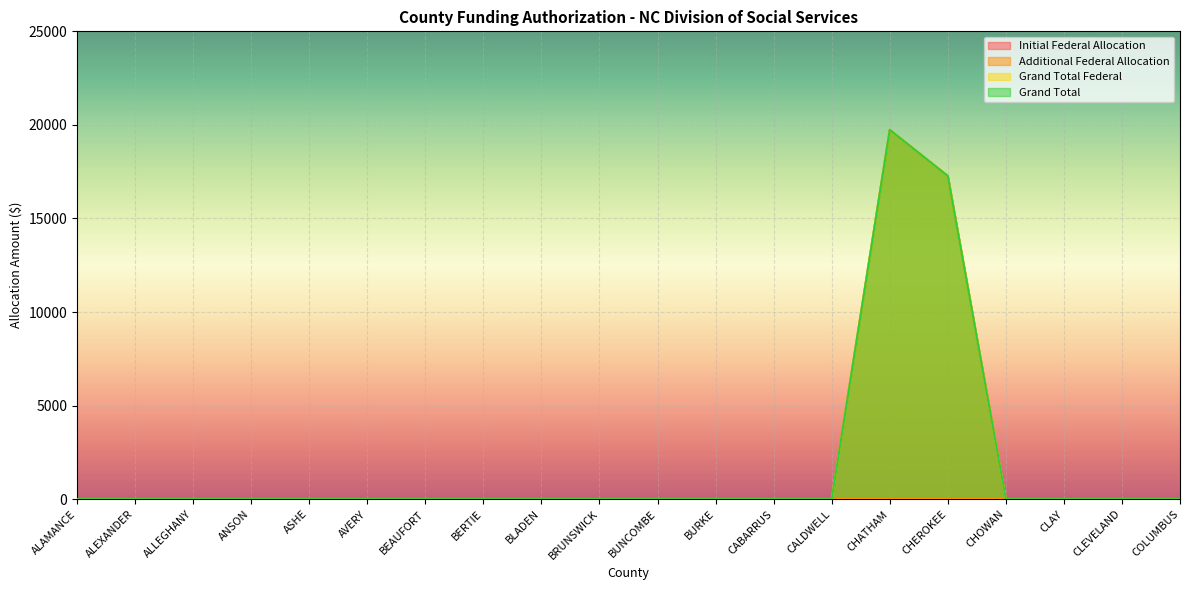

What is the label of the 18th point from the right?

ALLEGHANY